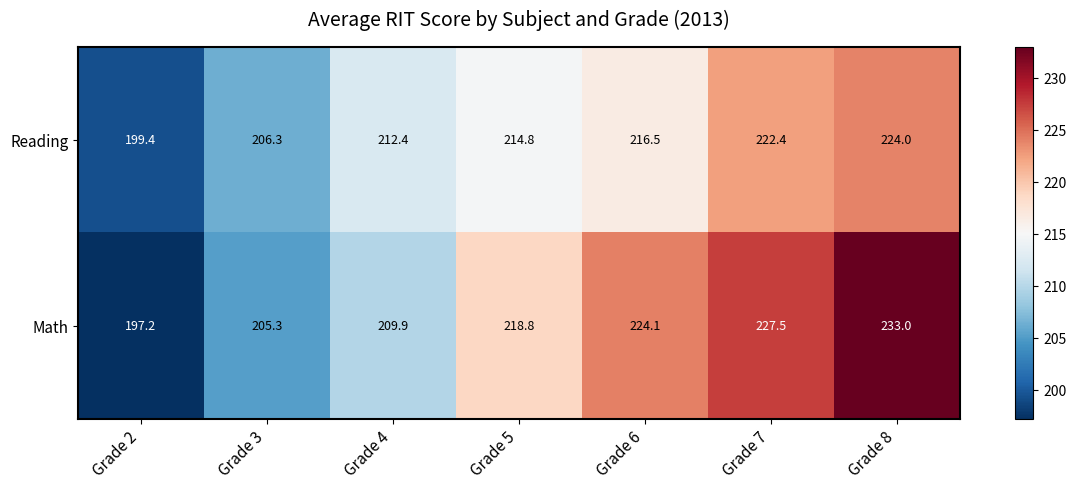

True or false: Math has a value of 282.7 at Grade 4.

False